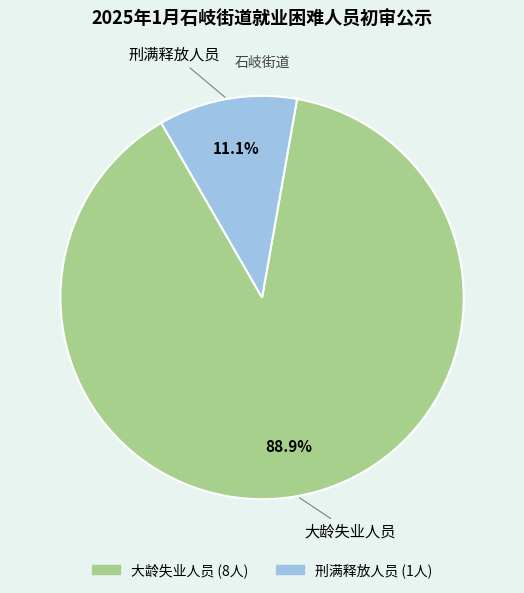

To the nearest percent, what is the combined percentage of 刑满释放人员 and 大龄失业人员?

100%